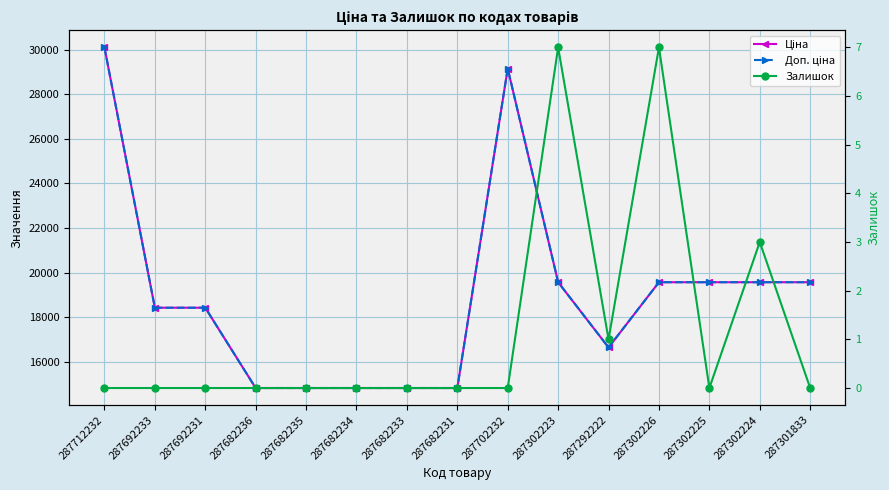

True or false: Залишок and Доп. ціна intersect in this chart.

False